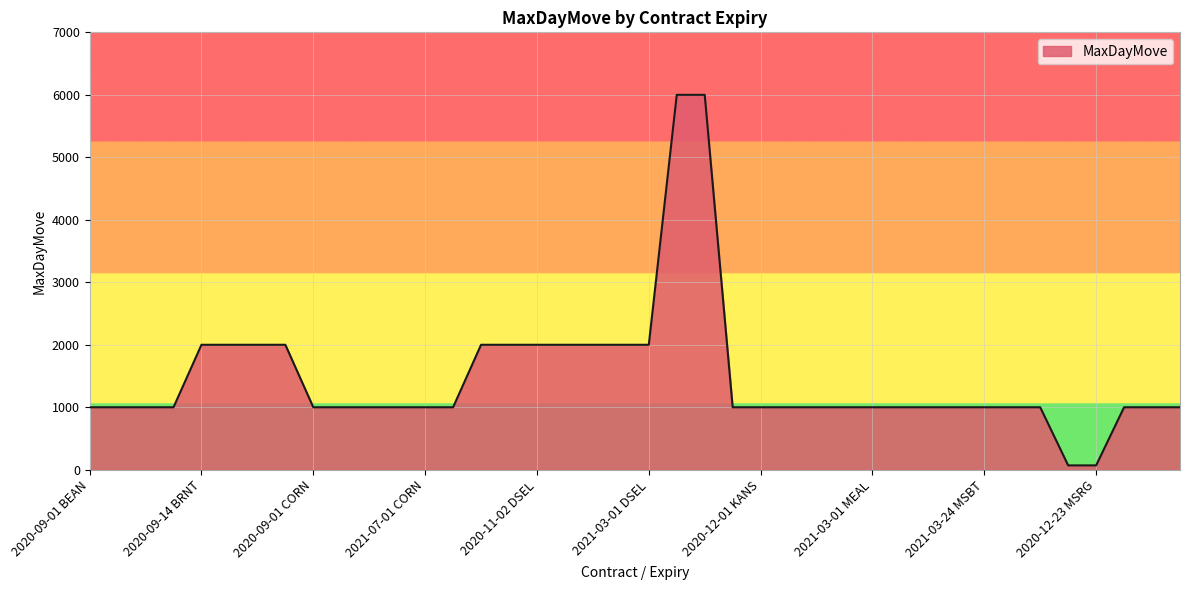

What is the difference between the maximum and minimum values?

5930